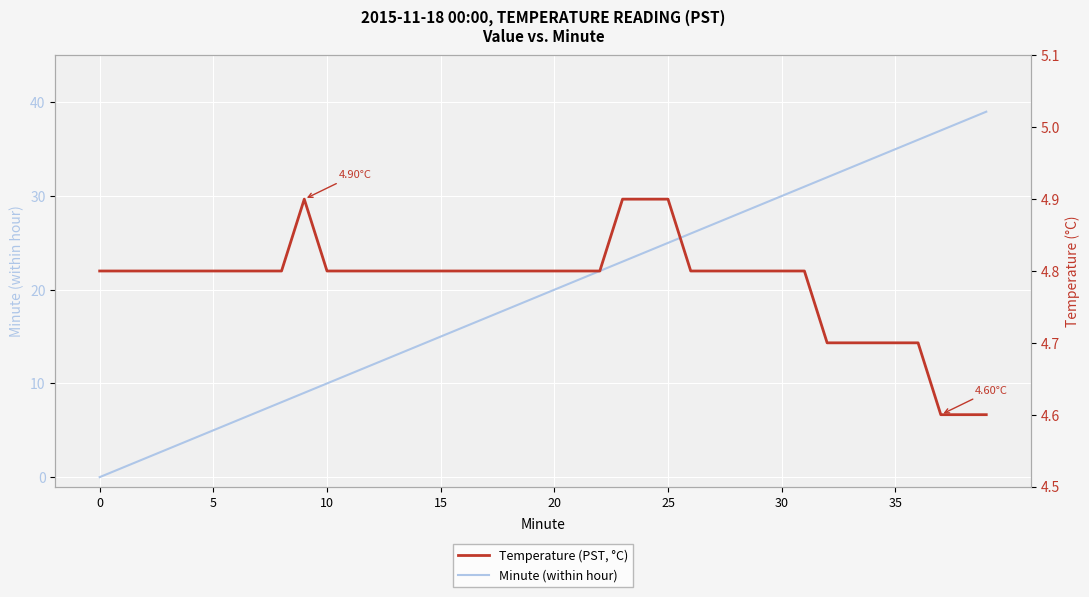

What is the highest value of the Minute (within hour) series?

39